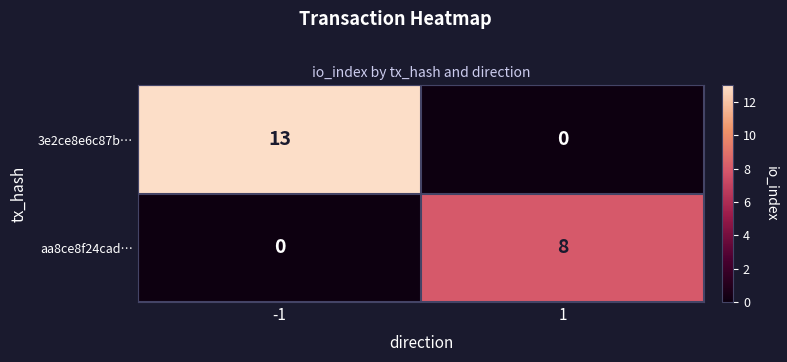

Reading left to right, what are all the values shown in this chart?

3e2ce8e6c87b…: -1=13	1=0
aa8ce8f24cad…: -1=0	1=8